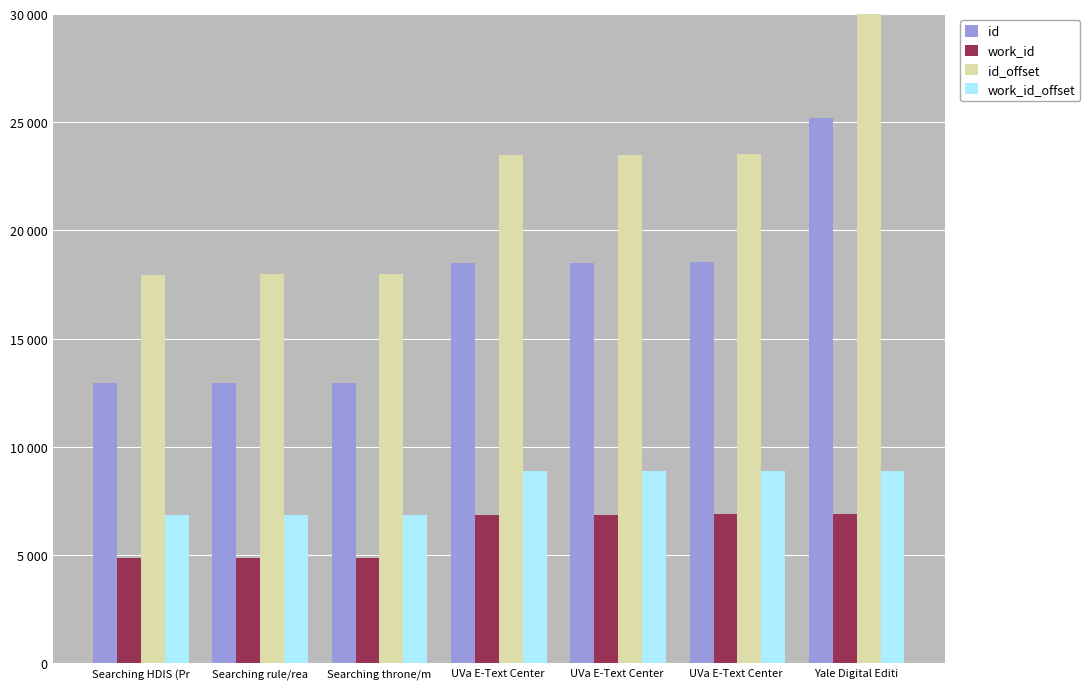

What are all the series names shown in the legend?

id, work_id, id_offset, work_id_offset